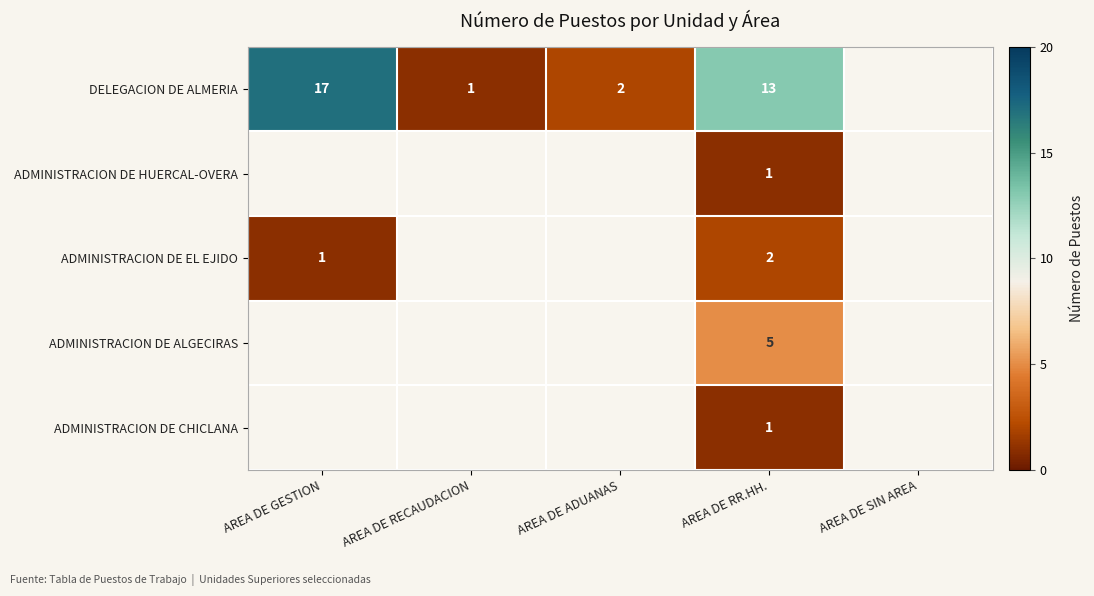

The ADMINISTRACION DE CHICLANA series shows 0.4 at AREA DE RR.HH.. True or false?

False